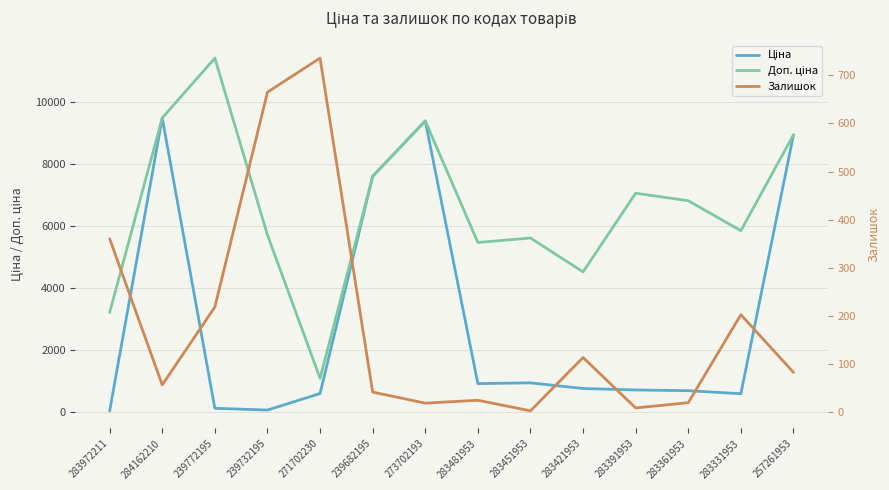

What is the difference between the second highest and minimum values in the Залишок series?

663.0